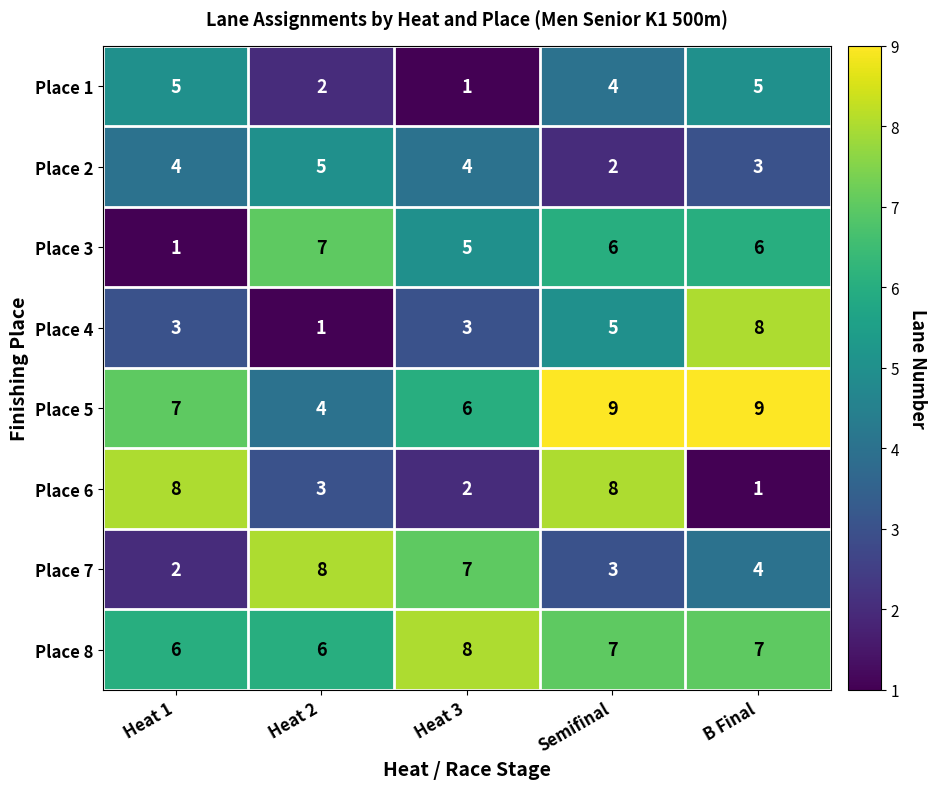

What is the difference between the highest and lowest values at Heat 3?

7